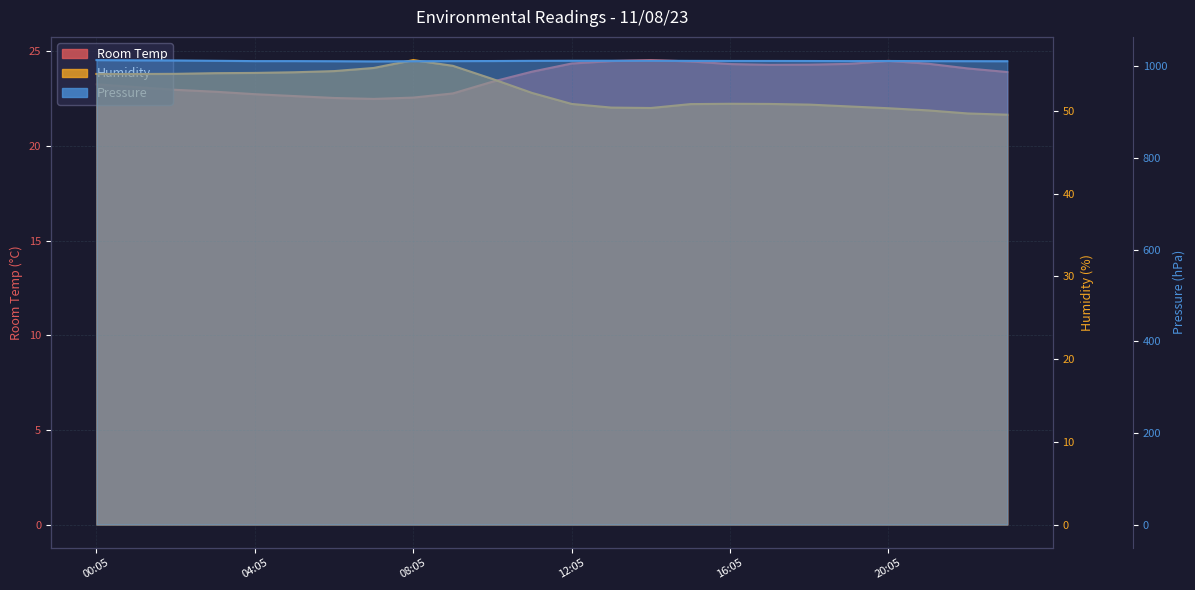

How many values in the Humidity series exceed 52?

12